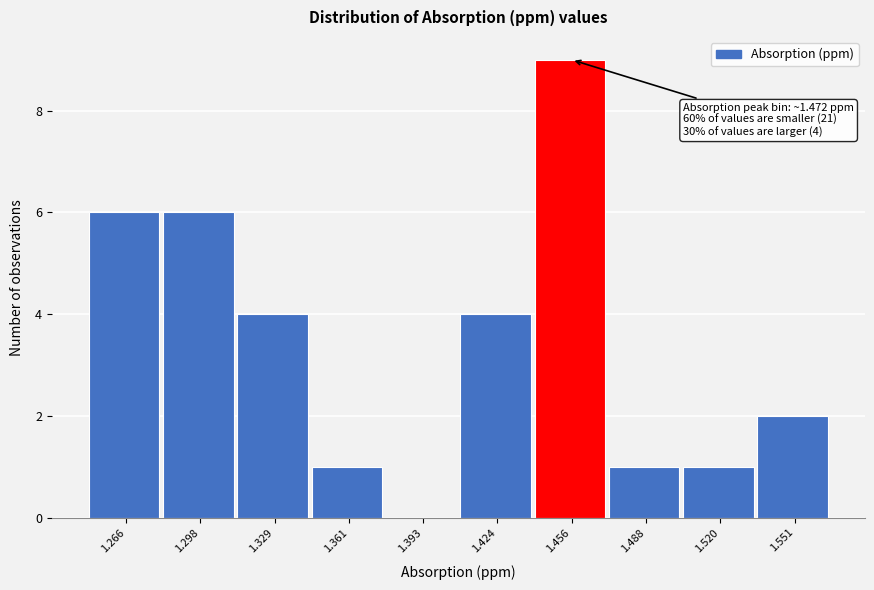

Reading left to right, what are all the values shown in this chart?

1.266=6	1.298=6	1.329=4	1.361=1	1.393=0	1.424=4	1.456=9	1.488=1	1.520=1	1.551=2